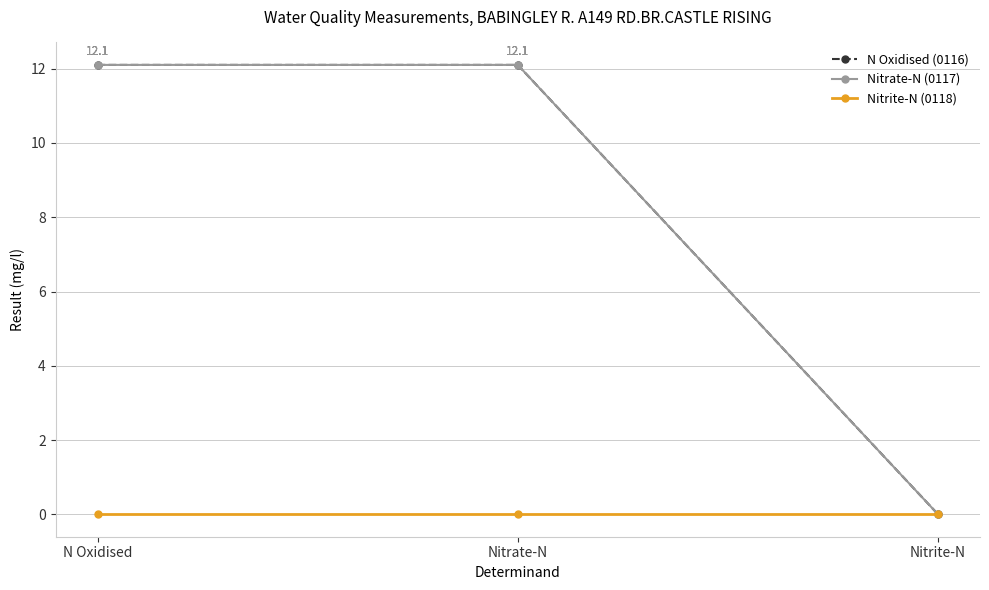

Is this an area chart (filled region under the line)?

No